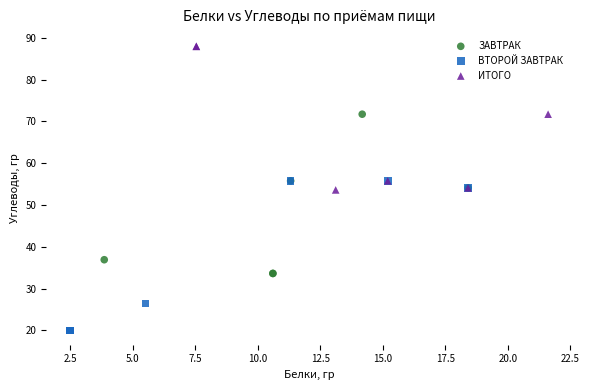

Which series contains the highest Y value?

ИТОГО